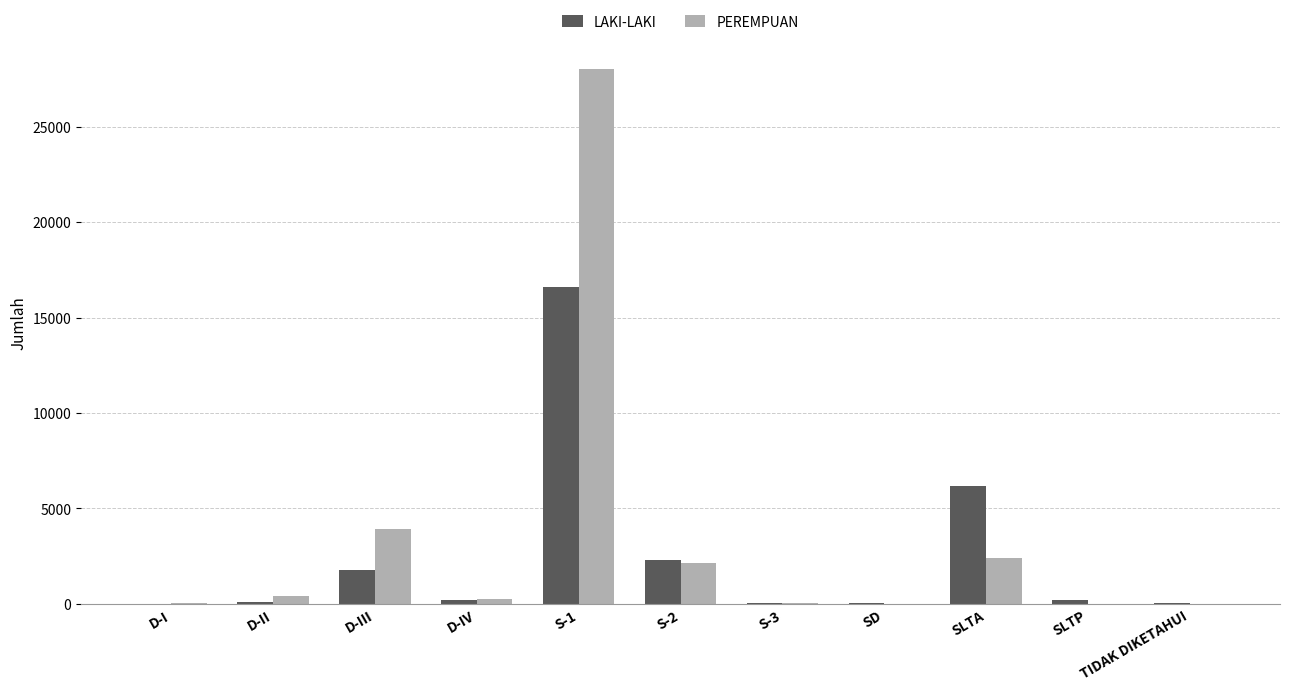

Are the bars grouped side by side (vs. stacked)?

Yes